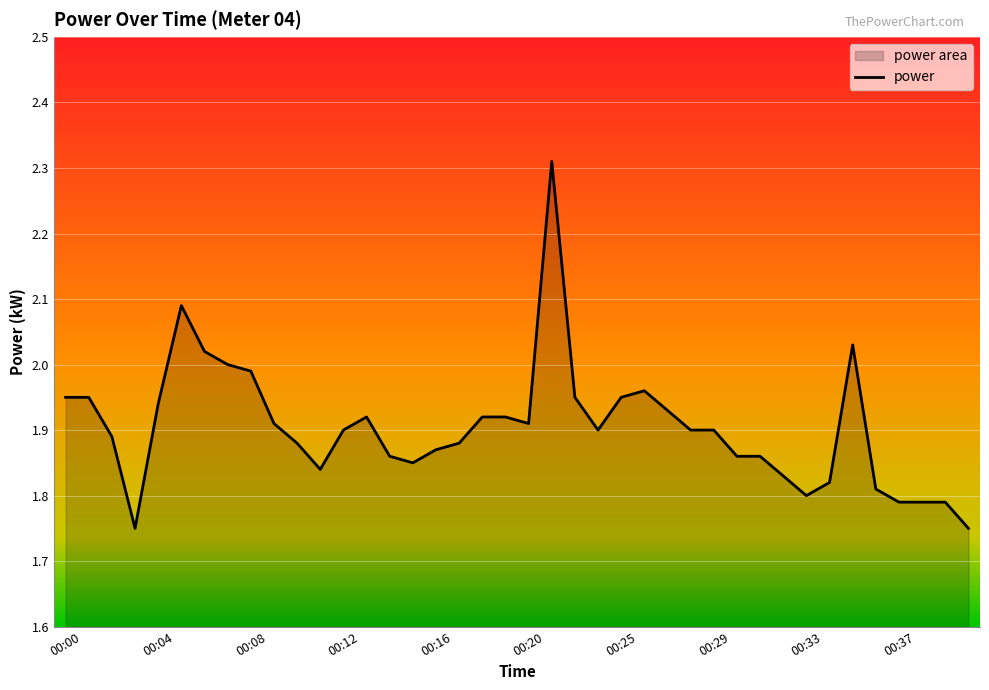

Where is the first local minimum?

00:03